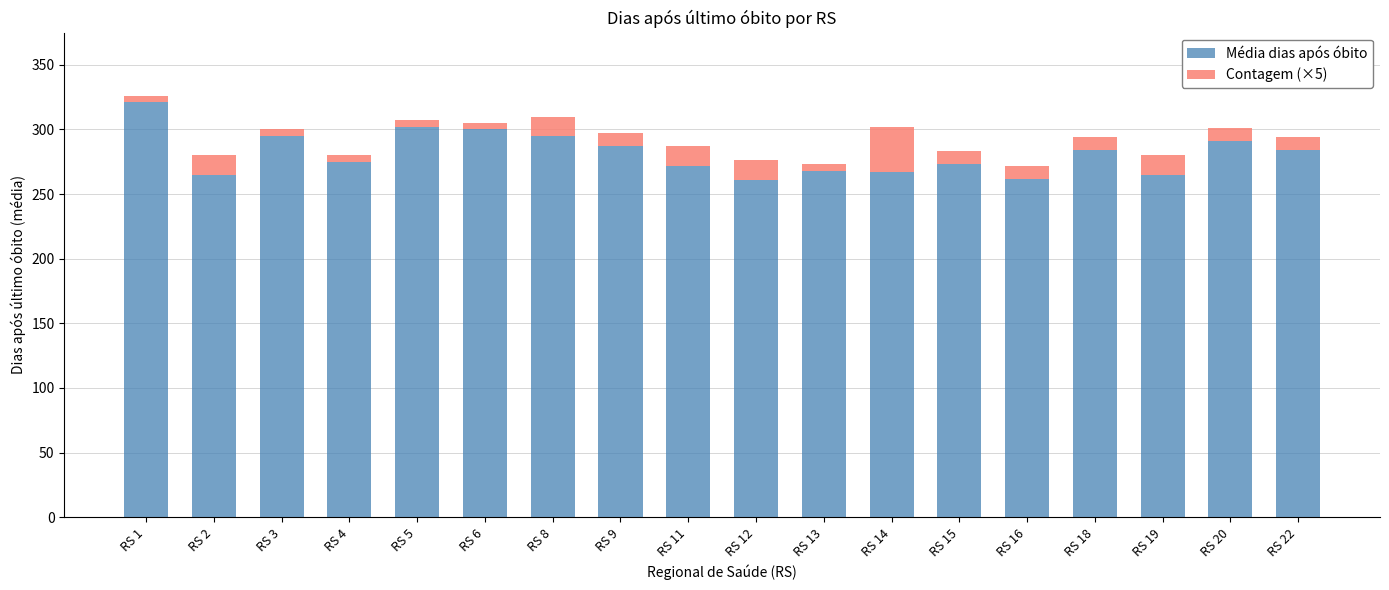

What is the average value of the Média dias após óbito series?

282